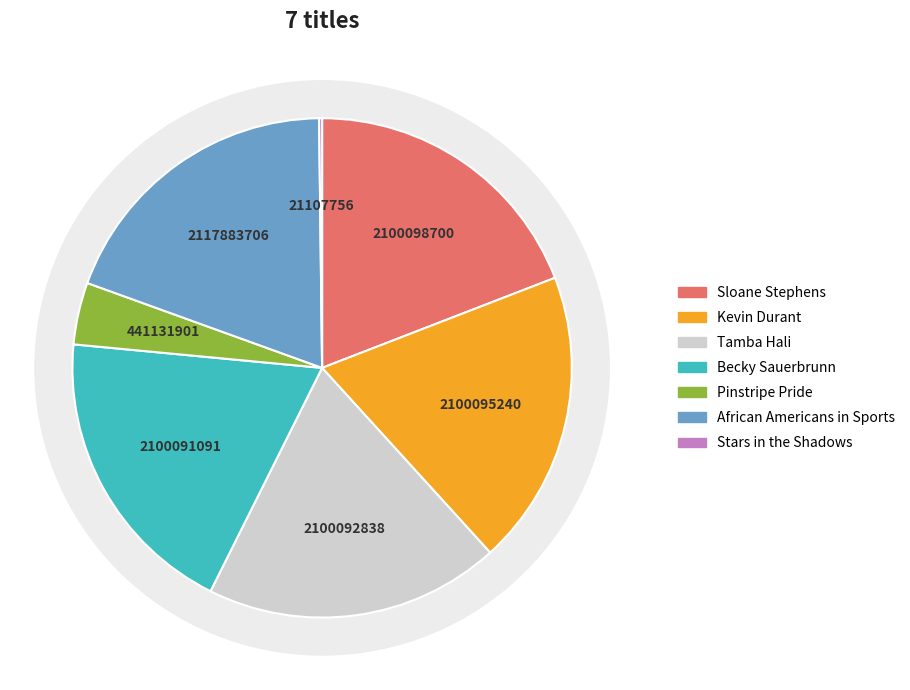

What is the change in value from Kevin Durant to Becky Sauerbrunn?

-4149